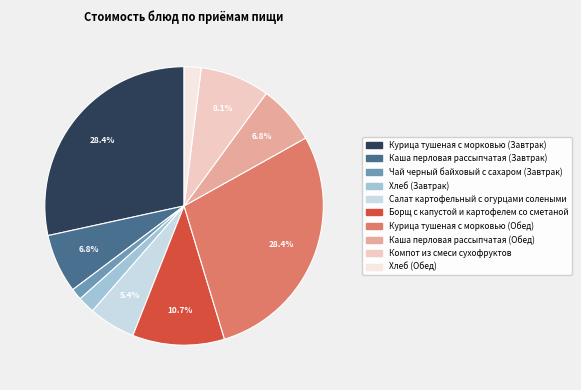

Which category has the smallest portion of the pie?

Чай черный байховый с сахаром (Завтрак)